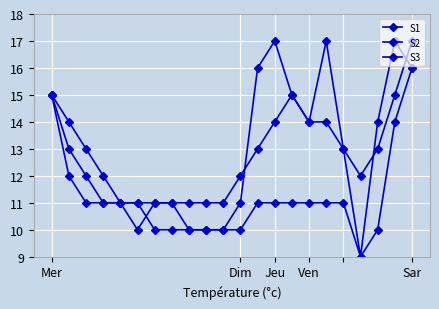

Reading left to right, extract all data points from this chart.

S1: 15	12	11	11	11	10	11	11	10	10	10	11	16	17	15	14	17	13	9	14	17	16
S2: 15	14	13	12	11	11	10	10	10	10	10	10	11	11	11	11	11	11	9	10	14	16
S3: 15	13	12	11	11	11	11	11	11	11	11	12	13	14	15	14	14	13	12	13	15	17